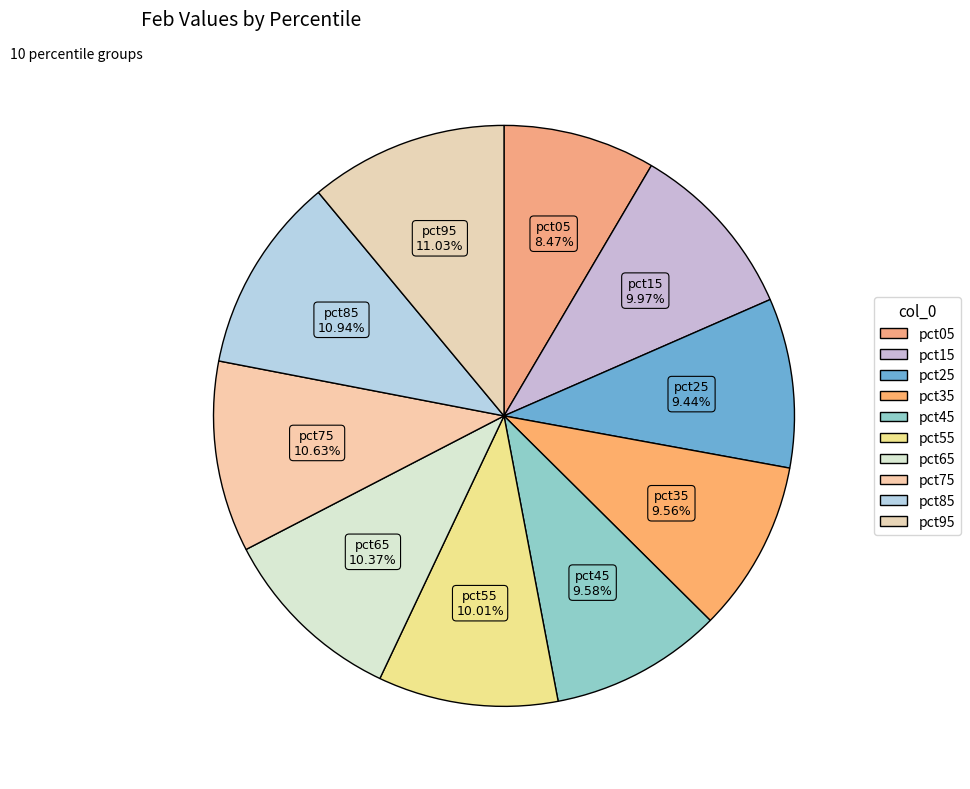

Rank the categories by value from lowest to highest.

pct05, pct25, pct35, pct45, pct15, pct55, pct65, pct75, pct85, pct95